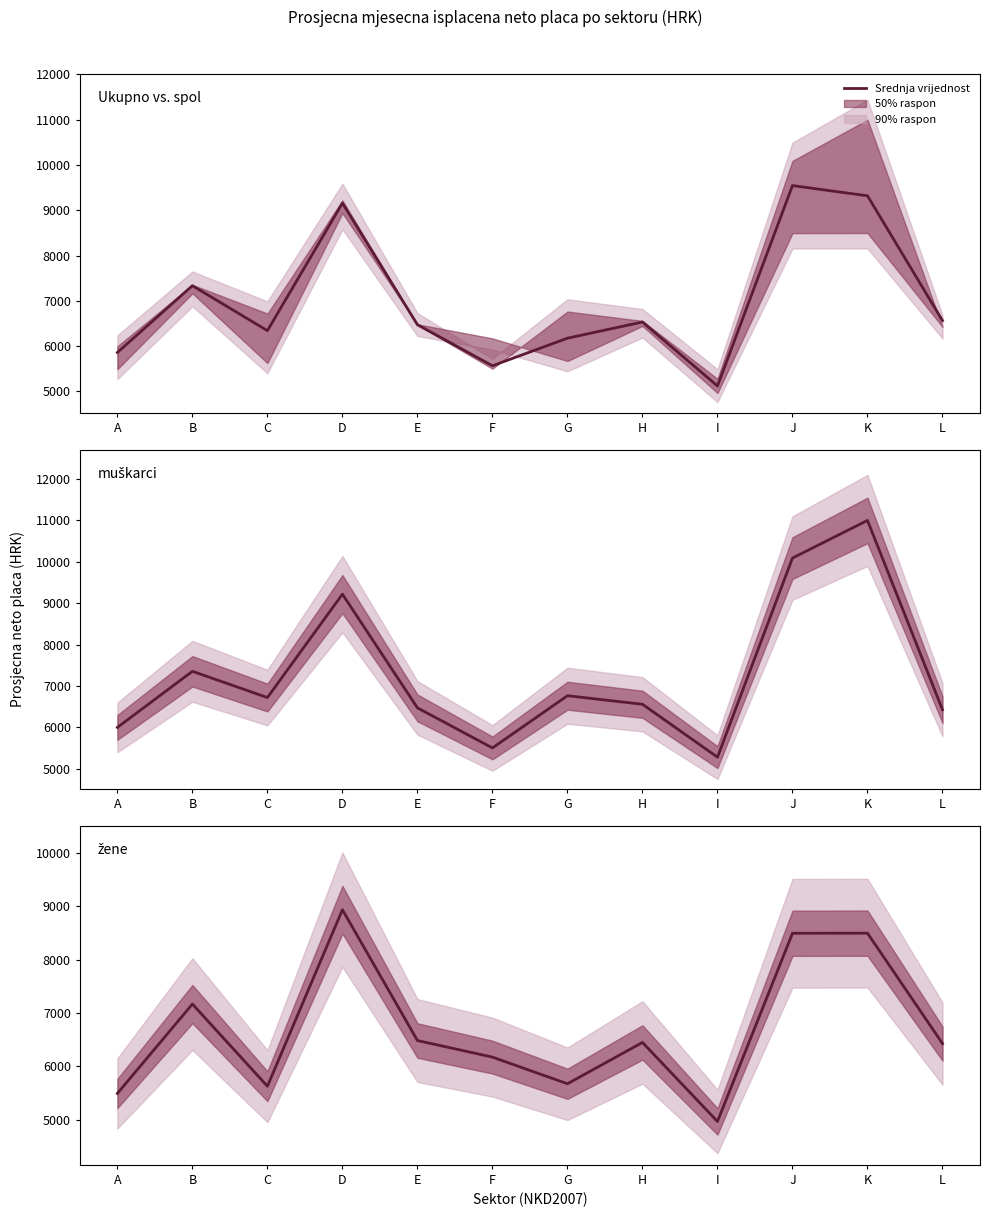

Does the chart have visible grid lines?

No